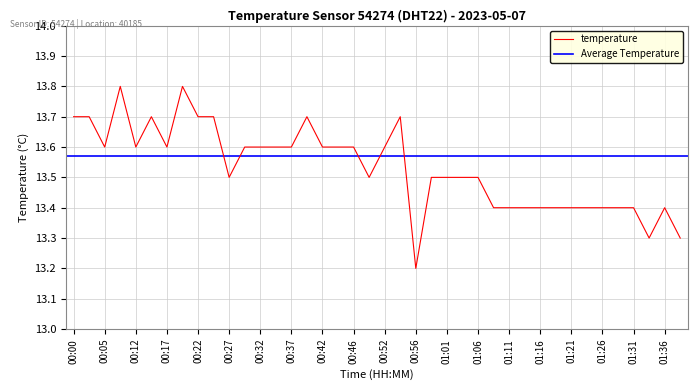

Reading left to right, list all the values displayed in this chart.

00:00=13.7	00:03=13.7	00:05=13.6	00:07=13.8	00:12=13.6	00:15=13.7	00:17=13.6	00:20=13.8	00:22=13.7	00:24=13.7	00:27=13.5	00:29=13.6	00:32=13.6	00:34=13.6	00:37=13.6	00:39=13.7	00:42=13.6	00:44=13.6	00:46=13.6	00:49=13.5	00:52=13.6	00:54=13.7	00:56=13.2	00:59=13.5	01:01=13.5	01:04=13.5	01:06=13.5	01:09=13.4	01:11=13.4	01:14=13.4	01:16=13.4	01:18=13.4	01:21=13.4	01:23=13.4	01:26=13.4	01:28=13.4	01:31=13.4	01:33=13.3	01:36=13.4	01:38=13.3